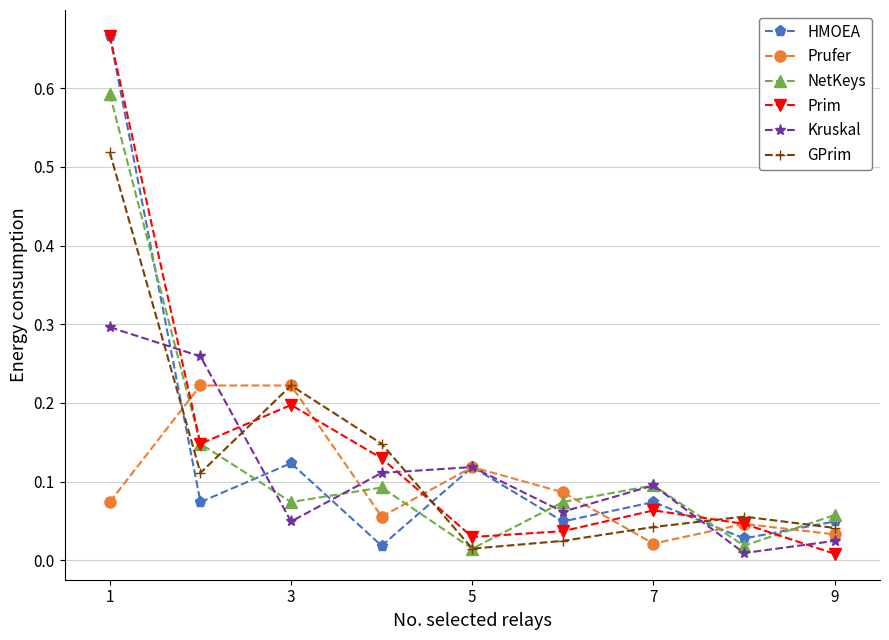

At how many categories does at least one series exceed 0?

9